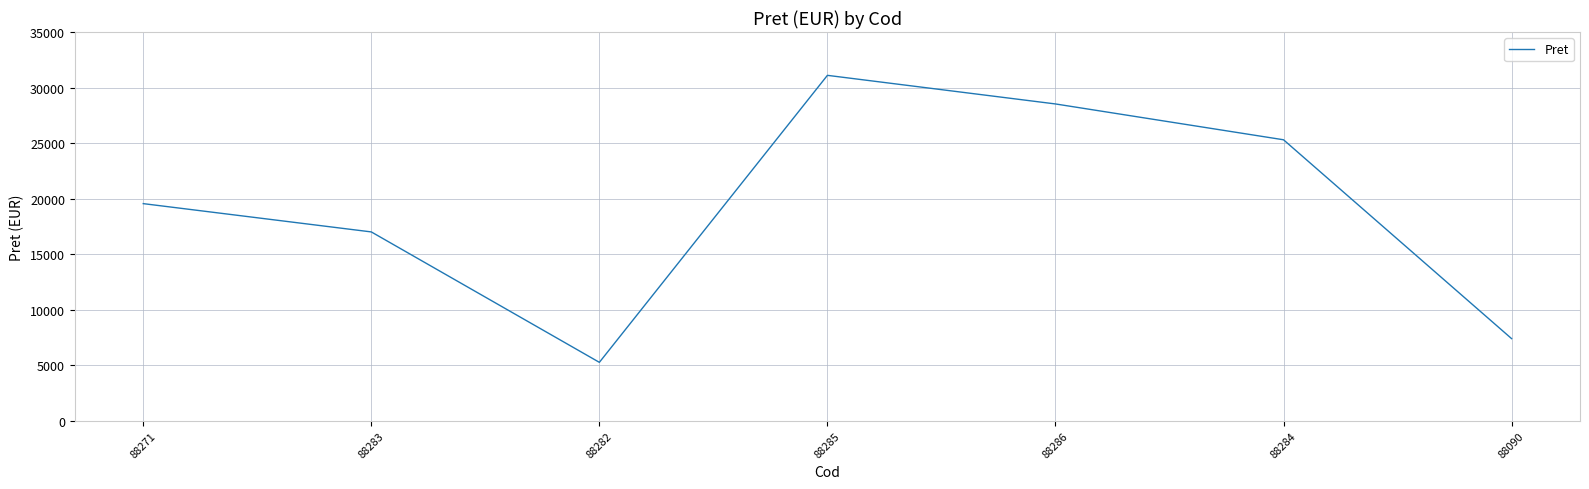

Which has a higher value, 88286 or 88090?

88286